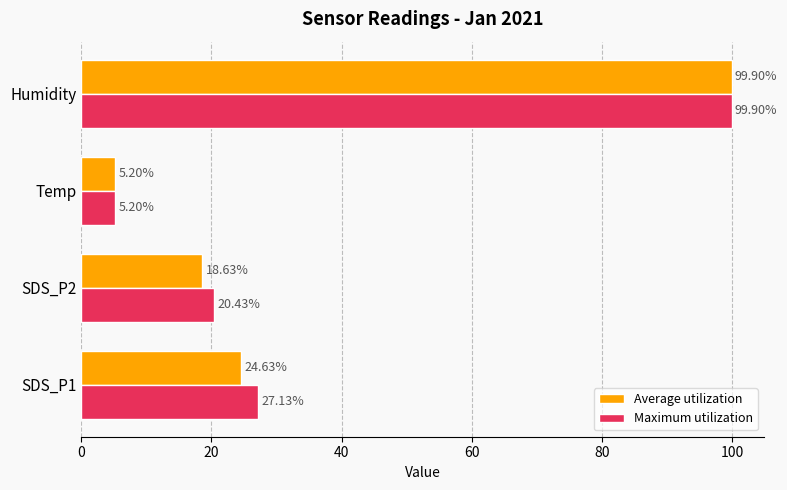

Which category has the highest value across all series?

Humidity